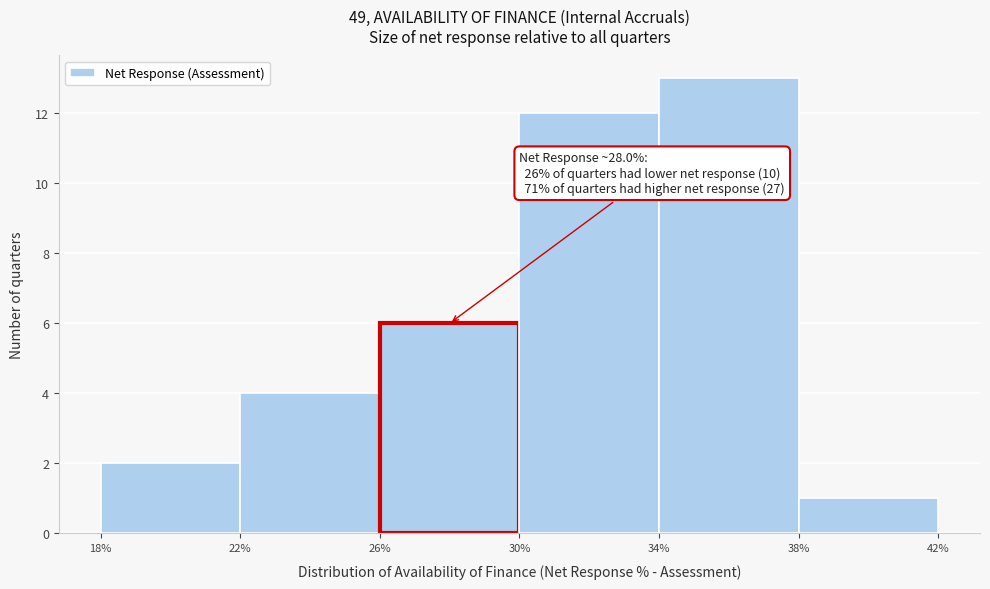

Which range on the x-axis has the tallest bar?

34% to 38%